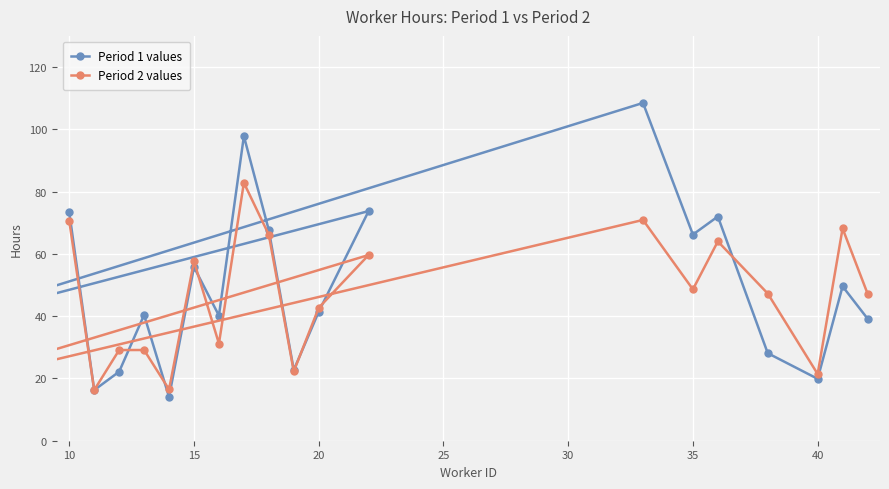

What is the average value of the Period 1 values series?

49.1